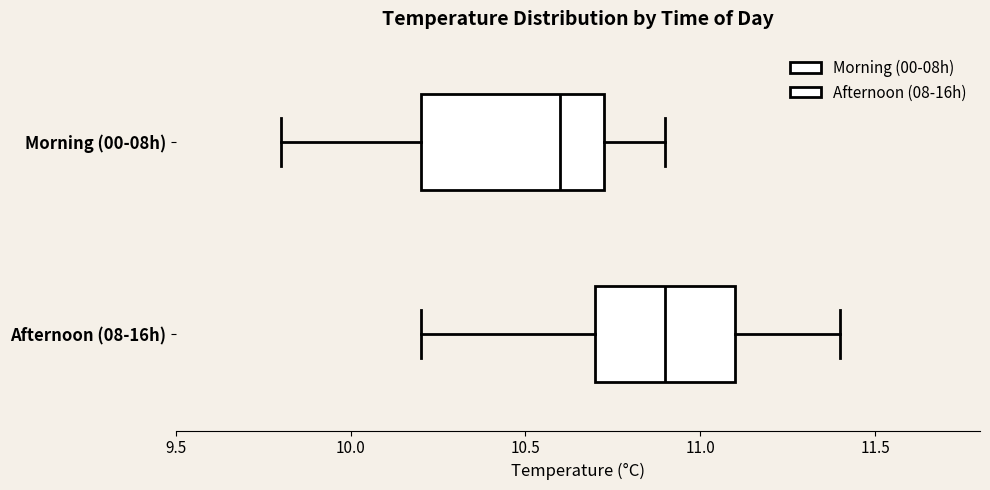

Which box's median line is the furthest to the right?

Afternoon (08-16h)